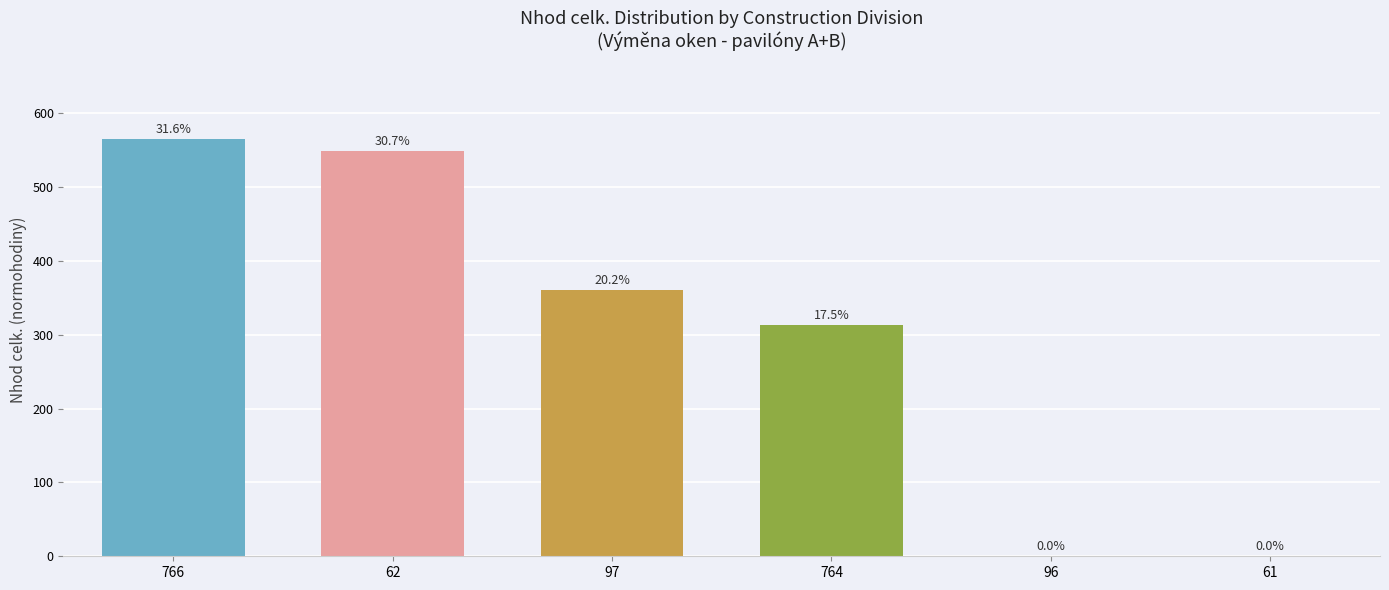

Between 62 and 96, which is larger?

62